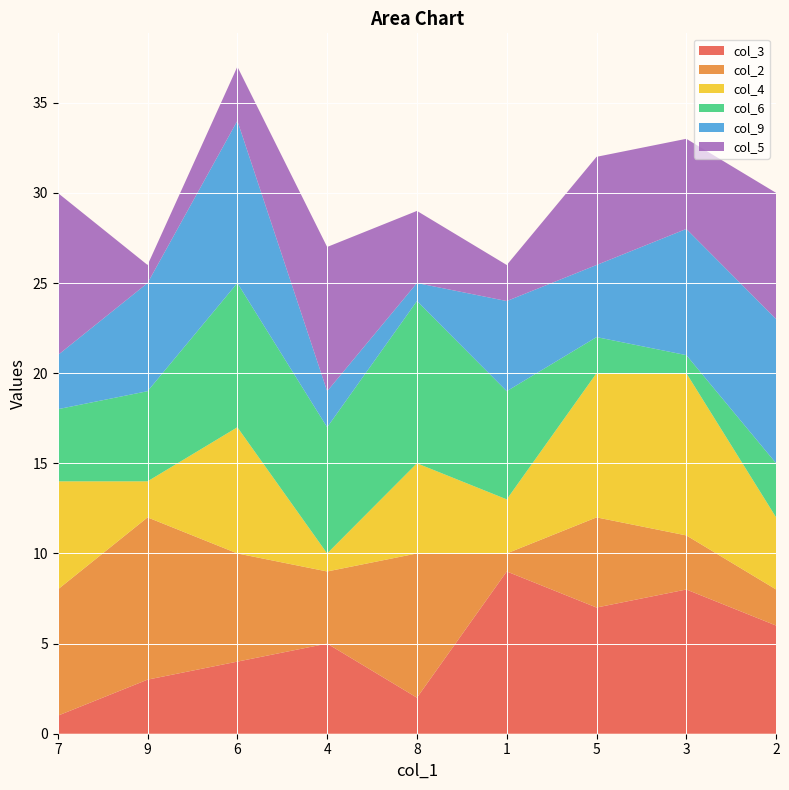

Reading right to left, transcribe all the data shown in this chart.

col_3: 2=6	3=8	5=7	1=9	8=2	4=5	6=4	9=3	7=1
col_2: 2=2	3=3	5=5	1=1	8=8	4=4	6=6	9=9	7=7
col_4: 2=4	3=9	5=8	1=3	8=5	4=1	6=7	9=2	7=6
col_6: 2=3	3=1	5=2	1=6	8=9	4=7	6=8	9=5	7=4
col_9: 2=8	3=7	5=4	1=5	8=1	4=2	6=9	9=6	7=3
col_5: 2=7	3=5	5=6	1=2	8=4	4=8	6=3	9=1	7=9